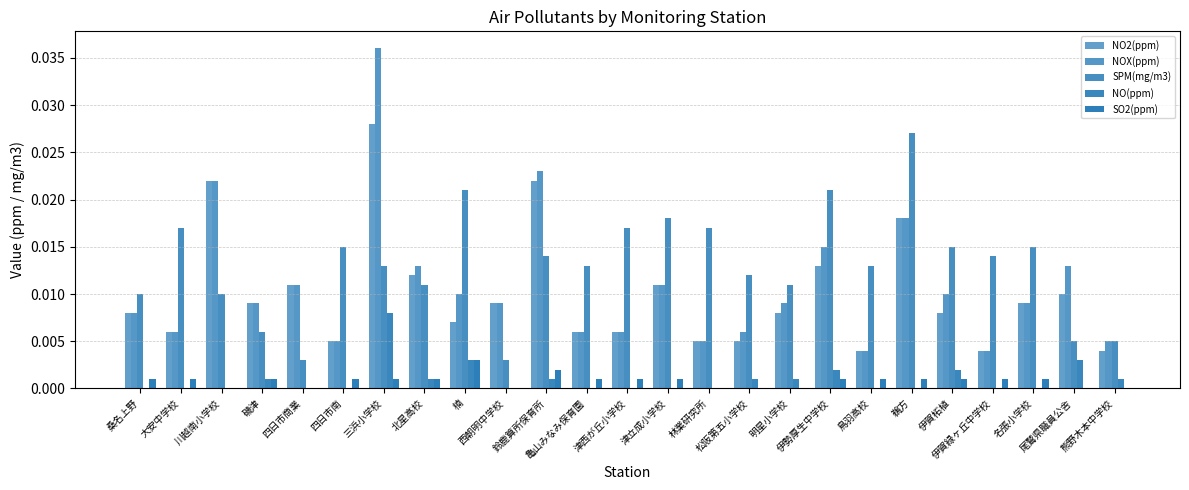

Reading right to left, list all the values displayed in this chart.

NO2(ppm): 熊野木本中学校=0.0	尾鷲県職員公舎=0.0	名張小学校=0.0	伊賀緑ヶ丘中学校=0.0	伊賀柘植=0.0	鵜方=0.0	鳥羽高校=0.0	伊勢厚生中学校=0.0	明星小学校=0.0	松阪第五小学校=0.0	林業研究所=0.0	津立成小学校=0.0	津西が丘小学校=0.0	亀山みなみ保育園=0.0	鈴鹿算所保育所=0.0	西朝明中学校=0.0	楠=0.0	北星高校=0.0	三浜小学校=0.0	四日市南=0.0	四日市商業=0.0	磯津=0.0	川越南小学校=0.0	大安中学校=0.0	桑名上野=0.0
NOX(ppm): 熊野木本中学校=0.0	尾鷲県職員公舎=0.0	名張小学校=0.0	伊賀緑ヶ丘中学校=0.0	伊賀柘植=0.0	鵜方=0.0	鳥羽高校=0.0	伊勢厚生中学校=0.0	明星小学校=0.0	松阪第五小学校=0.0	林業研究所=0.0	津立成小学校=0.0	津西が丘小学校=0.0	亀山みなみ保育園=0.0	鈴鹿算所保育所=0.0	西朝明中学校=0.0	楠=0.0	北星高校=0.0	三浜小学校=0.0	四日市南=0.0	四日市商業=0.0	磯津=0.0	川越南小学校=0.0	大安中学校=0.0	桑名上野=0.0
SPM(mg/m3): 熊野木本中学校=0.0	尾鷲県職員公舎=0.0	名張小学校=0.0	伊賀緑ヶ丘中学校=0.0	伊賀柘植=0.0	鵜方=0.0	鳥羽高校=0.0	伊勢厚生中学校=0.0	明星小学校=0.0	松阪第五小学校=0.0	林業研究所=0.0	津立成小学校=0.0	津西が丘小学校=0.0	亀山みなみ保育園=0.0	鈴鹿算所保育所=0.0	西朝明中学校=0.0	楠=0.0	北星高校=0.0	三浜小学校=0.0	四日市南=0.0	四日市商業=0.0	磯津=0.0	川越南小学校=0.0	大安中学校=0.0	桑名上野=0.0
NO(ppm): 熊野木本中学校=0.0	尾鷲県職員公舎=0.0	名張小学校=0.0	伊賀緑ヶ丘中学校=0.0	伊賀柘植=0.0	鵜方=0.0	鳥羽高校=0.0	伊勢厚生中学校=0.0	明星小学校=0.0	松阪第五小学校=0.0	林業研究所=0.0	津立成小学校=0.0	津西が丘小学校=0.0	亀山みなみ保育園=0.0	鈴鹿算所保育所=0.0	西朝明中学校=0.0	楠=0.0	北星高校=0.0	三浜小学校=0.0	四日市南=0.0	四日市商業=0.0	磯津=0.0	川越南小学校=0.0	大安中学校=0.0	桑名上野=0.0
SO2(ppm): 熊野木本中学校=0.0	尾鷲県職員公舎=0.0	名張小学校=0.0	伊賀緑ヶ丘中学校=0.0	伊賀柘植=0.0	鵜方=0.0	鳥羽高校=0.0	伊勢厚生中学校=0.0	明星小学校=0.0	松阪第五小学校=0.0	林業研究所=0.0	津立成小学校=0.0	津西が丘小学校=0.0	亀山みなみ保育園=0.0	鈴鹿算所保育所=0.0	西朝明中学校=0.0	楠=0.0	北星高校=0.0	三浜小学校=0.0	四日市南=0.0	四日市商業=0.0	磯津=0.0	川越南小学校=0.0	大安中学校=0.0	桑名上野=0.0